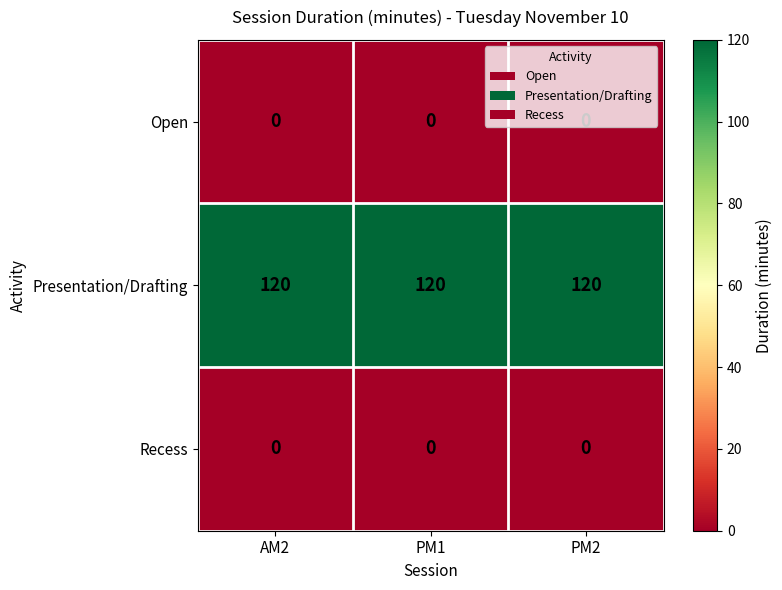

What is the total value across all series at PM2?

120